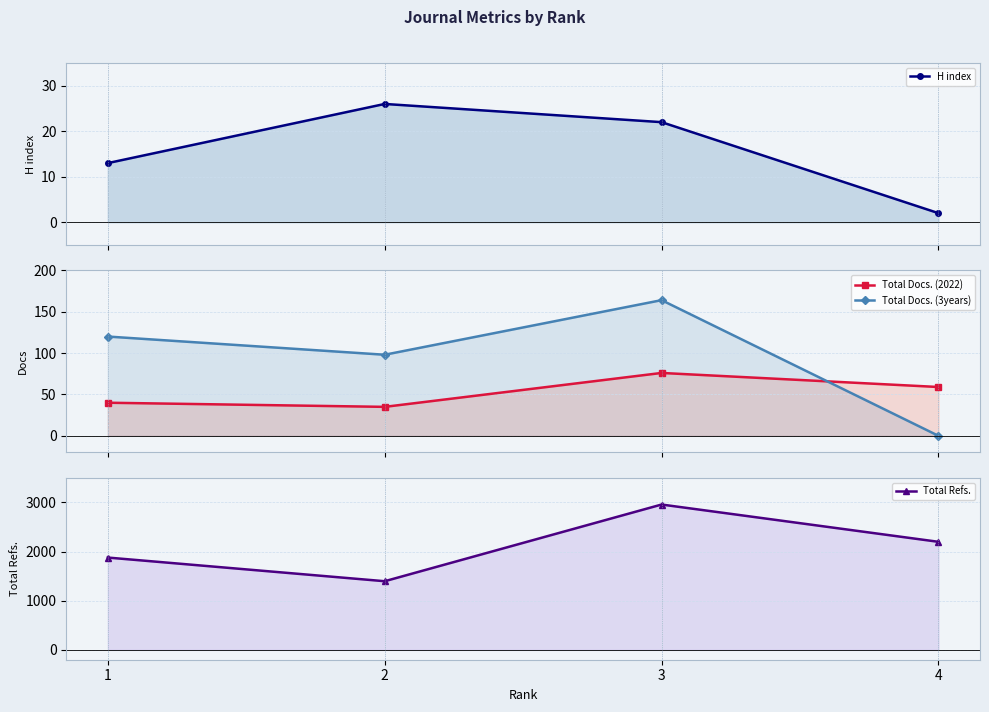

What is the value of the Total Refs. point at the 2nd from the left?

1396